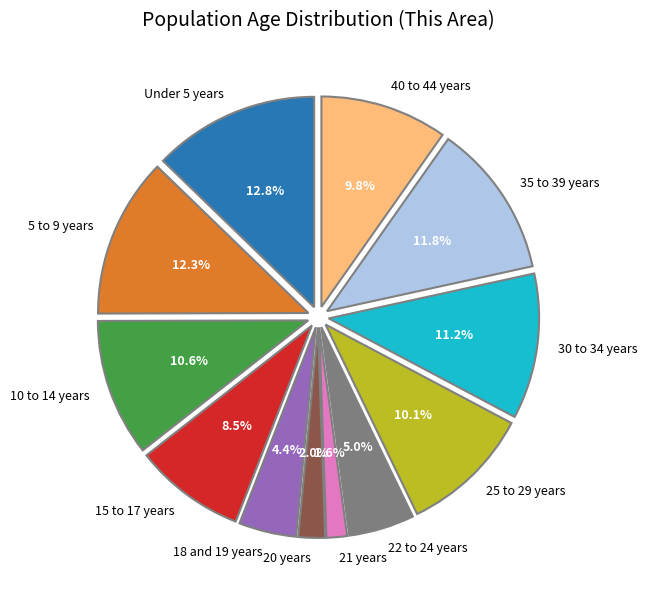

Is 25 to 29 years the majority of the pie?

No